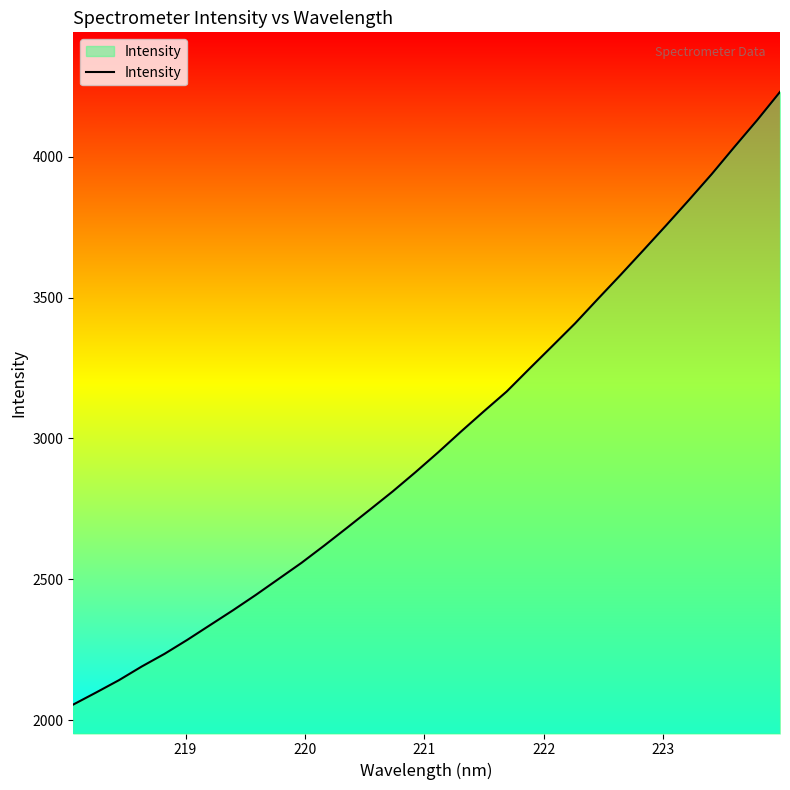

What is the greatest value displayed?

4229.6